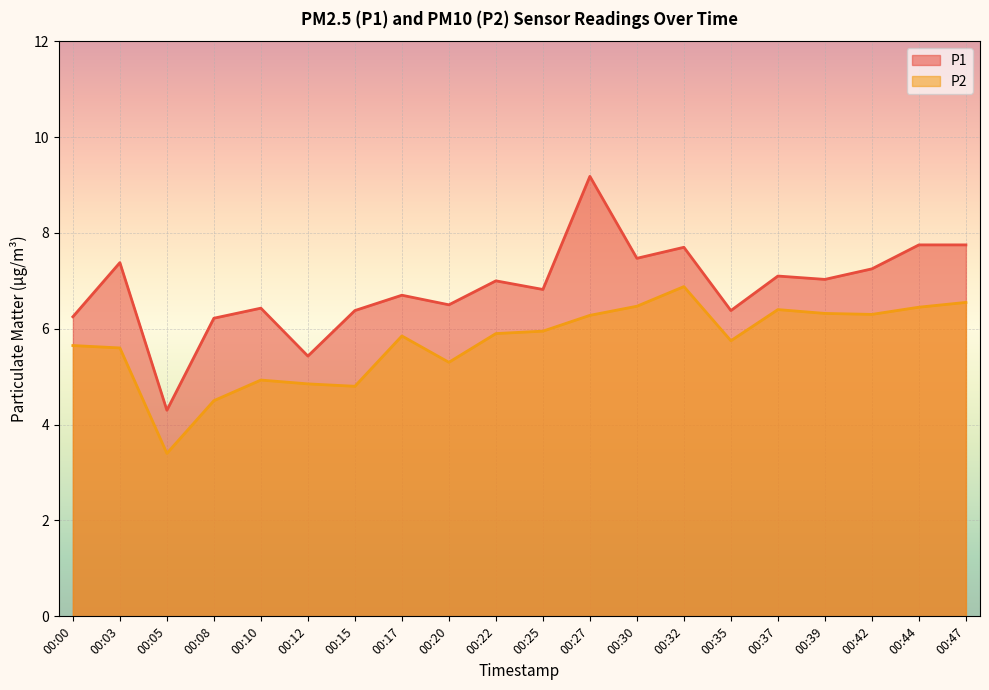

At which label does P1 first exceed 7?

00:03